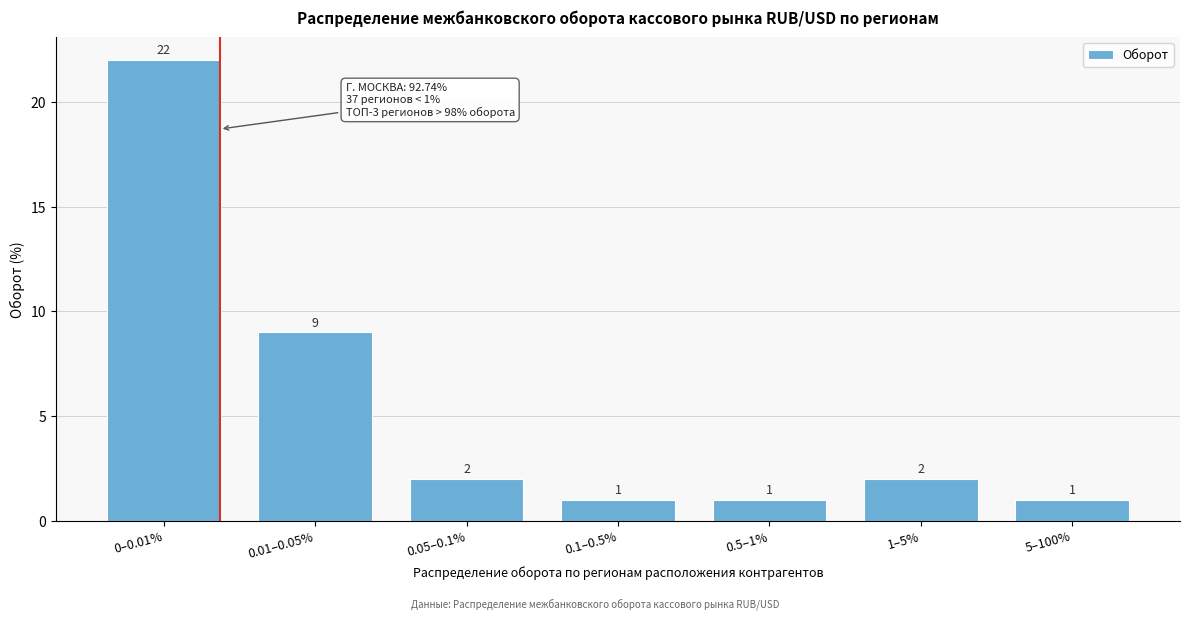

Reading right to left, extract all data points from this chart.

1	2	1	1	2	9	22